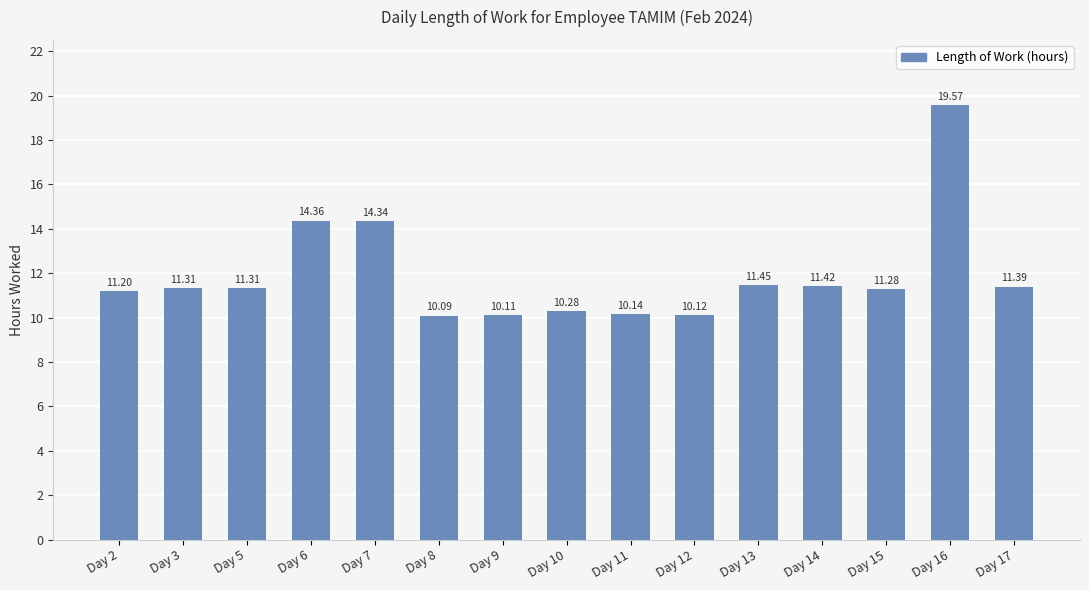

What is the maximum value shown in the chart?

19.6